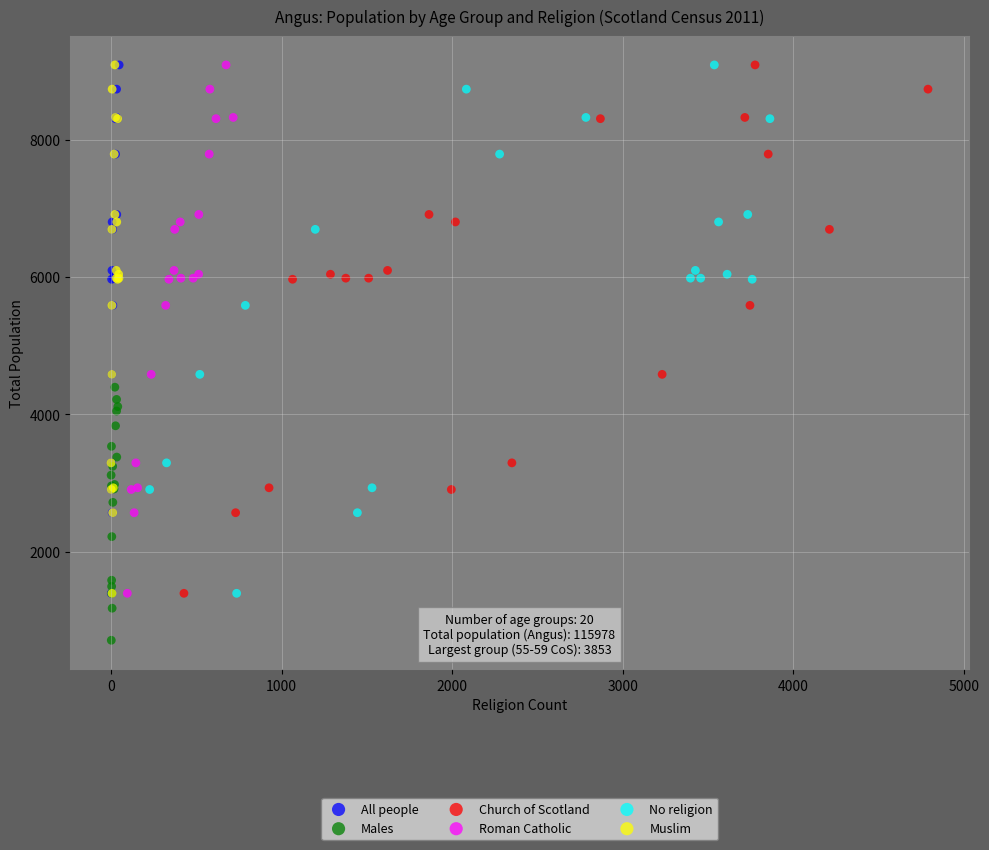

Which series reaches the minimum Y coordinate?

Males